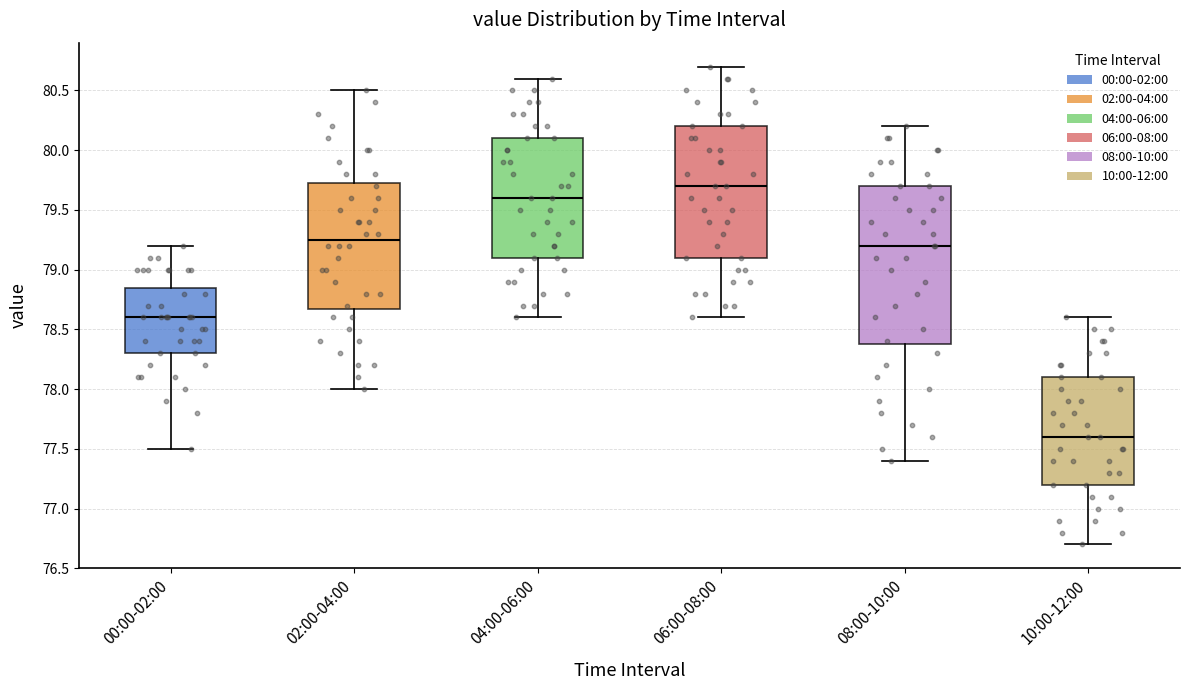

Reading left to right, read every box against the y-axis: the position of its median line, the range the box covers, and the ends of its whiskers. The values are not printed on the chart, so give them approximately, as read against the axis.

00:00-02:00: median 78.60, box 78.30 to 78.85, whiskers 77.50 to 79.20
02:00-04:00: median 79.25, box 78.70 to 79.75, whiskers 78.00 to 80.50
04:00-06:00: median 79.60, box 79.10 to 80.10, whiskers 78.60 to 80.60
06:00-08:00: median 79.70, box 79.10 to 80.20, whiskers 78.60 to 80.70
08:00-10:00: median 79.20, box 78.40 to 79.70, whiskers 77.40 to 80.20
10:00-12:00: median 77.60, box 77.20 to 78.10, whiskers 76.70 to 78.60